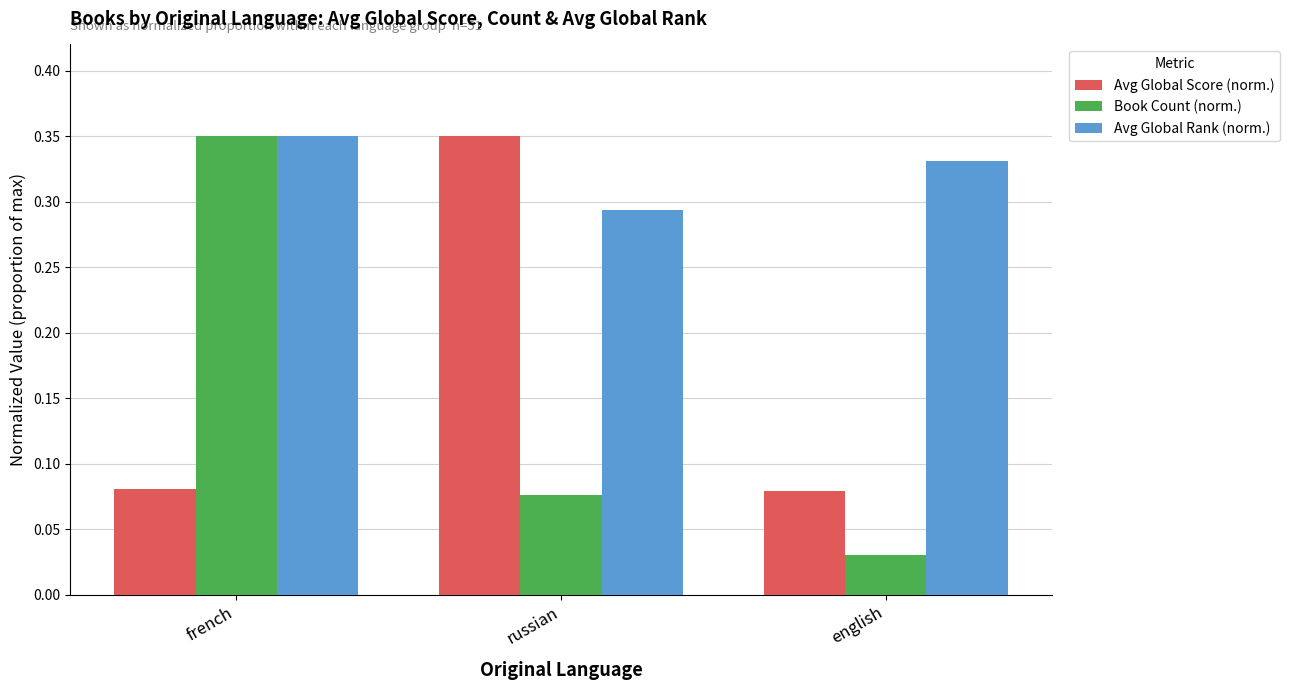

Which category has the lowest value in the Book Count (norm.) series?

english